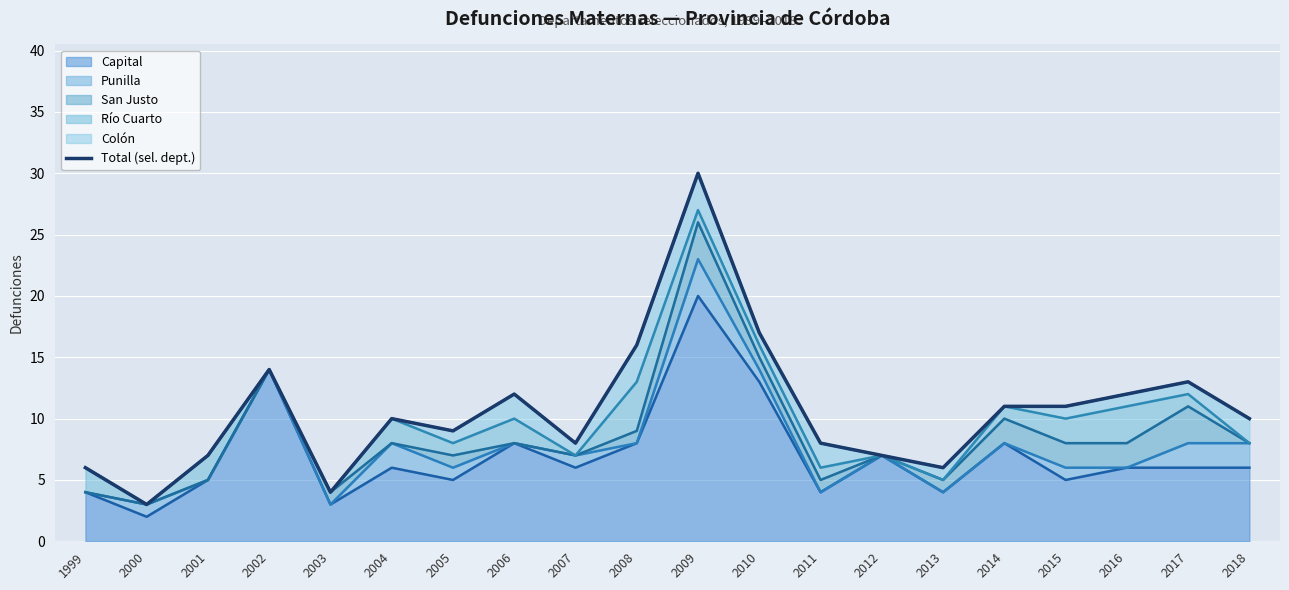

What is the value of the 14th point from the left?

7